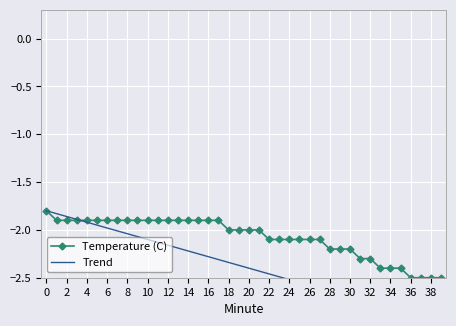

How many lines are shown in the chart?

2